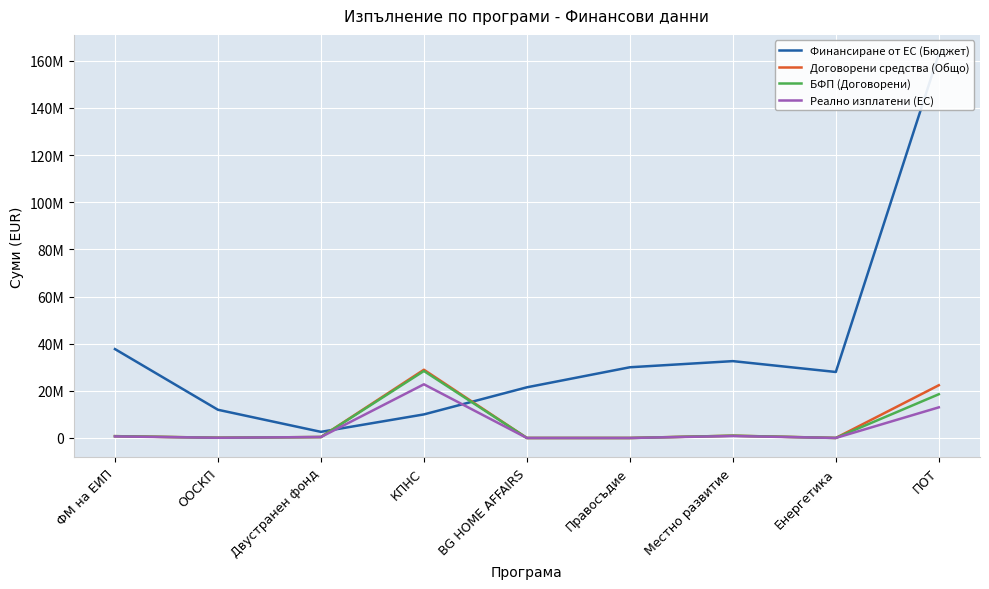

The value of Финансиране от ЕС (Бюджет) at Местно развитие is 32604347.1. True or false?

True